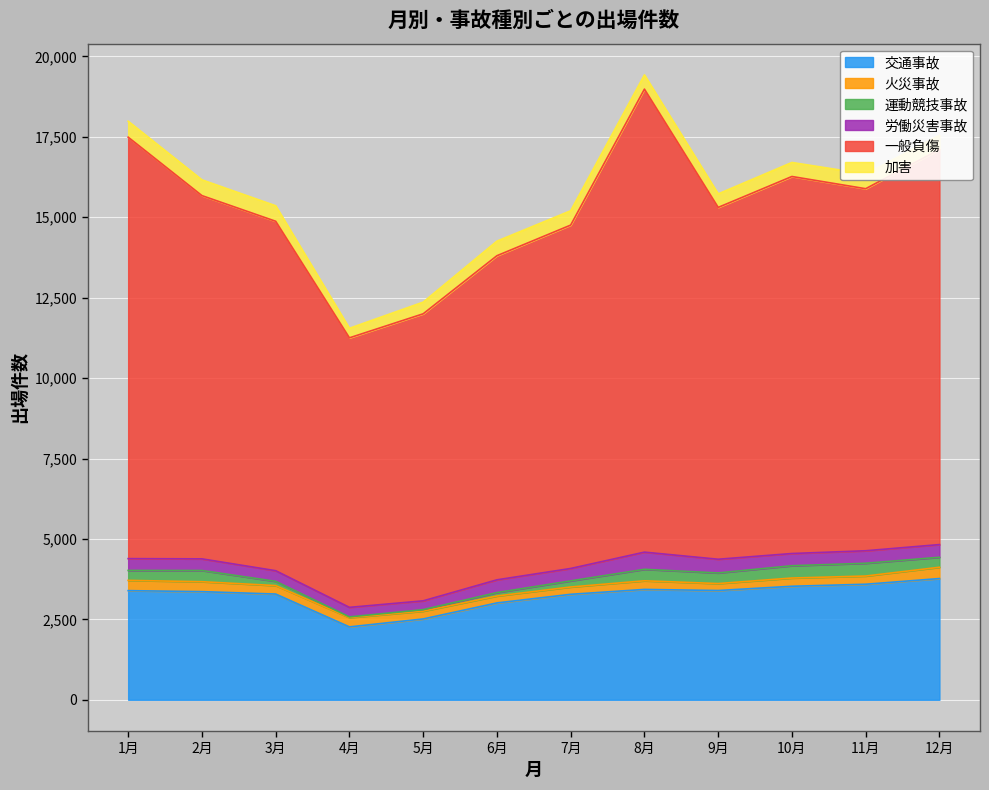

What is the total value across all series at 3月?

15358